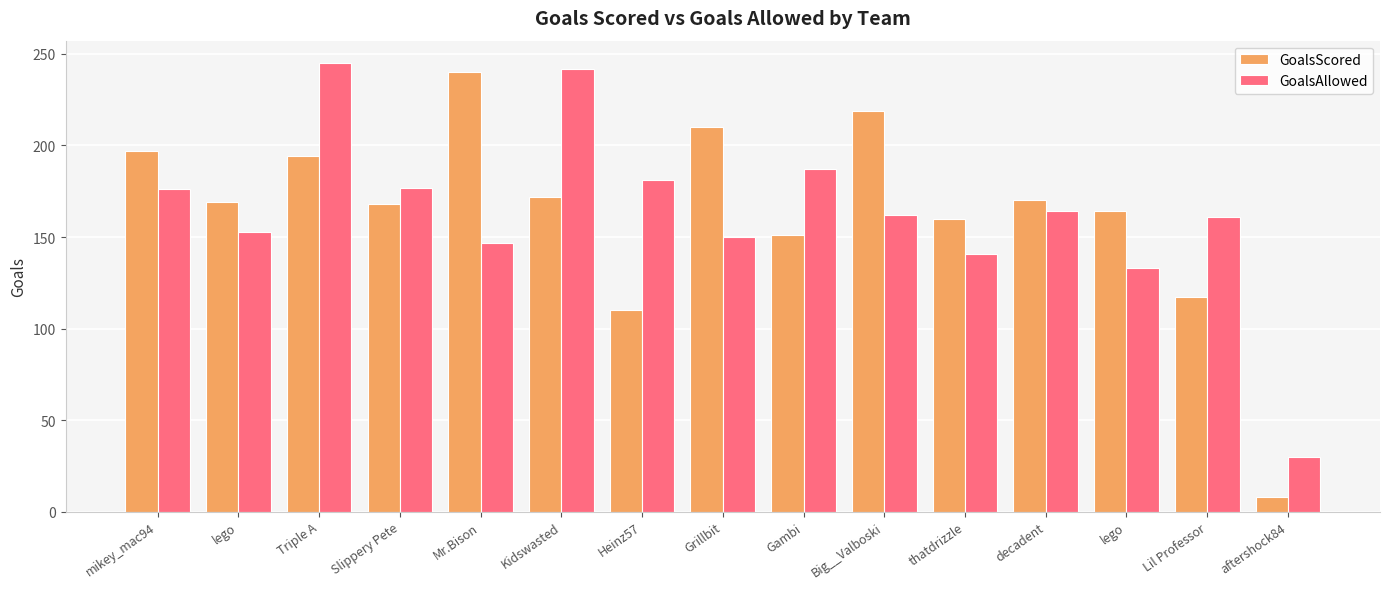

At which label is GoalsScored closest to 124?

Lil Professor